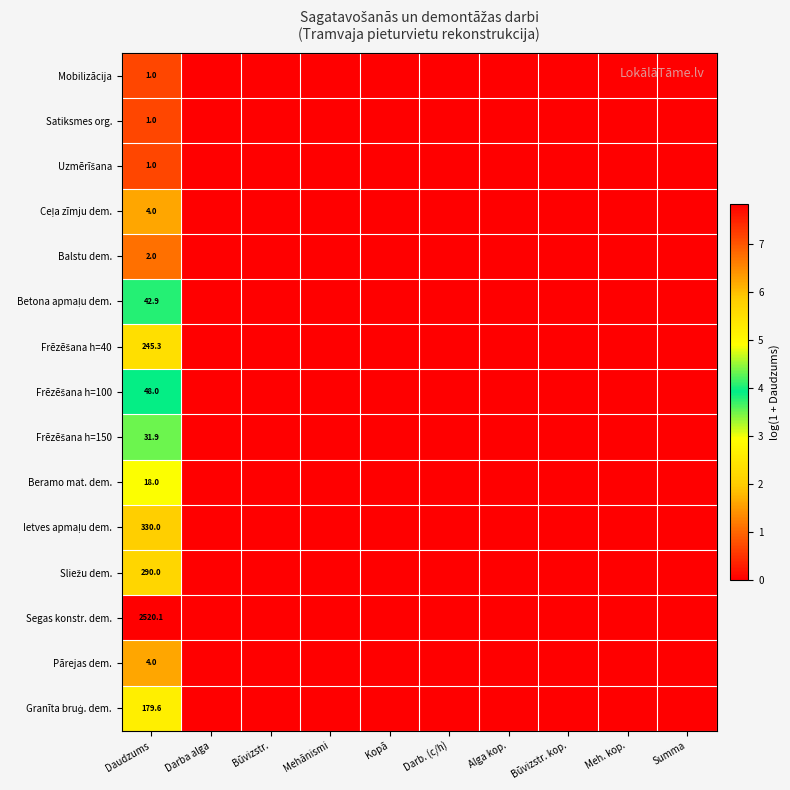

True or false: Ietves apmaļu dem. has a value of 2.6 at Summa.

False